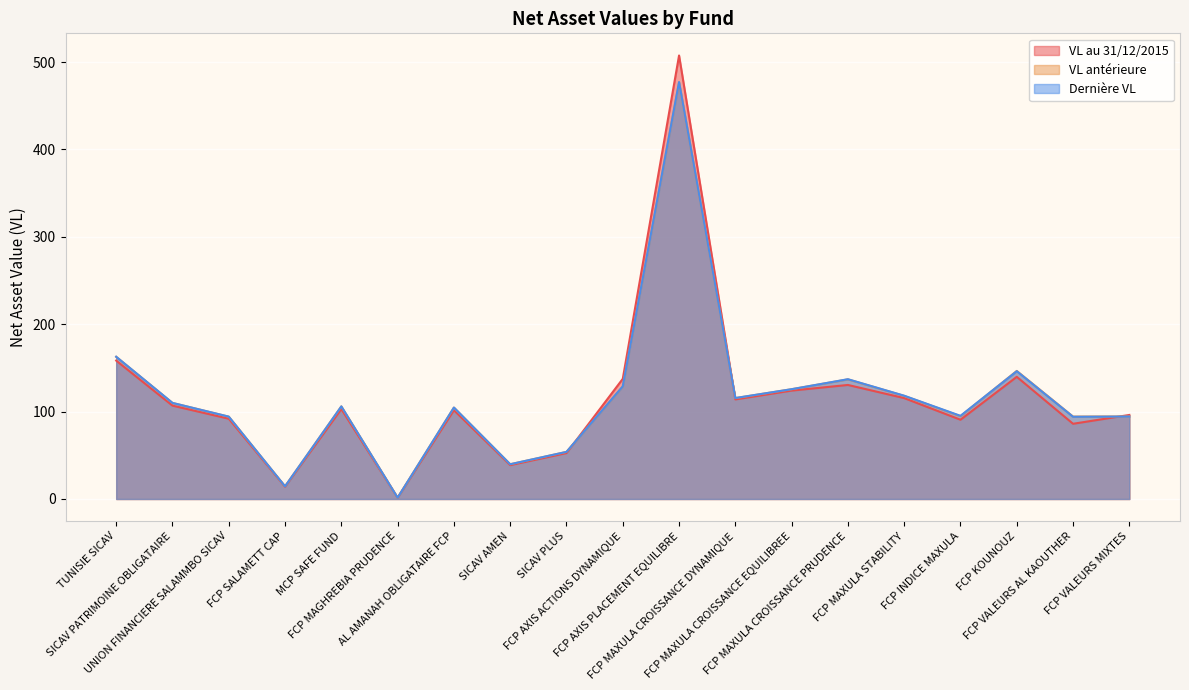

At which category is the sum across all series the highest?

FCP AXIS PLACEMENT EQUILIBRE